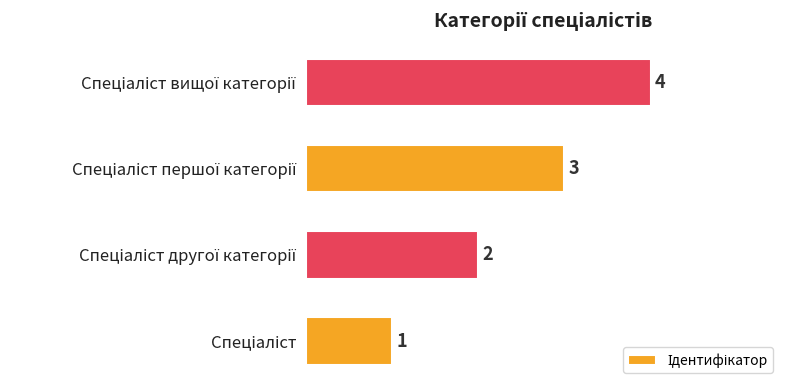

What is the sum of all values?

10